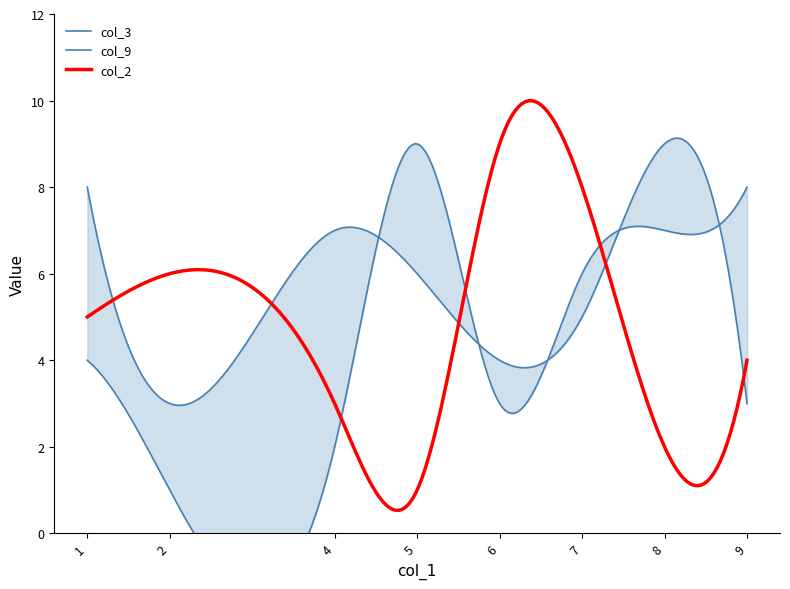

What is the minimum value for col_2?

0.5